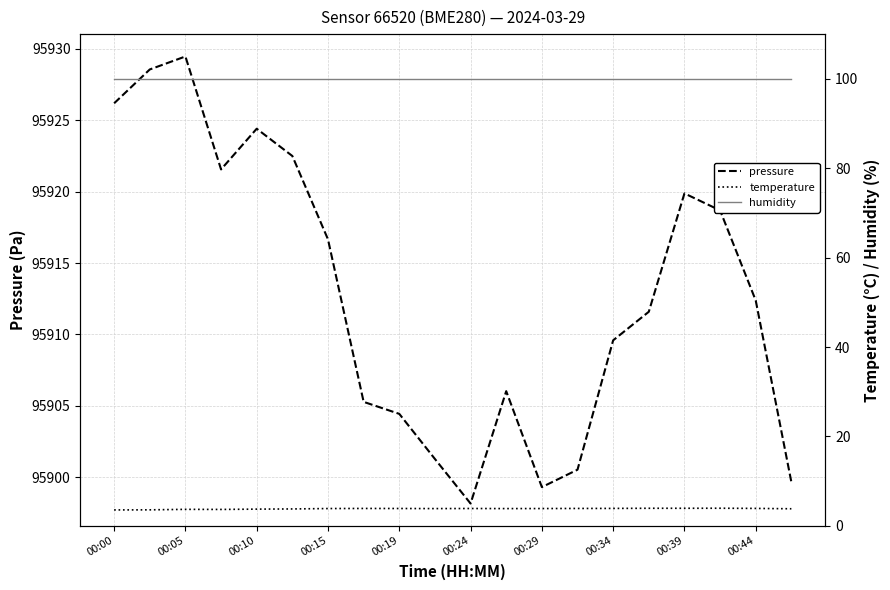

Reading left to right, what are all the values shown in this chart?

pressure: 95926.2	95928.6	95929.5	95921.6	95924.4	95922.5	95916.7	95905.3	95904.4	95901.3	95898.2	95906.0	95899.3	95900.5	95909.6	95911.6	95919.9	95918.7	95912.4	95899.7
temperature: 3.6	3.6	3.7	3.7	3.8	3.8	3.9	3.9	3.9	3.9	3.9	3.9	3.9	3.9	3.9	3.9	3.9	4.0	3.9	3.8
humidity: 100.0	100.0	100.0	100.0	100.0	100.0	100.0	100.0	100.0	100.0	100.0	100.0	100.0	100.0	100.0	100.0	100.0	100.0	100.0	100.0